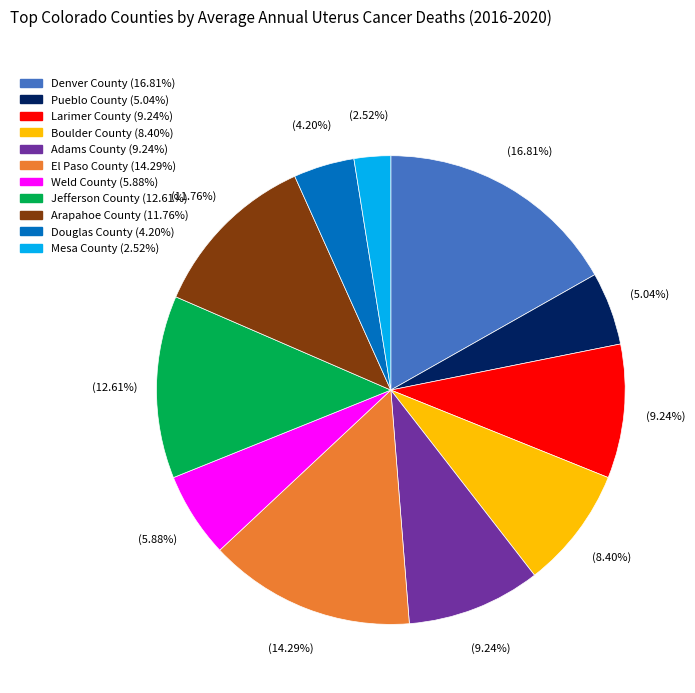

True or false: Douglas County accounts for 4% of the total.

True